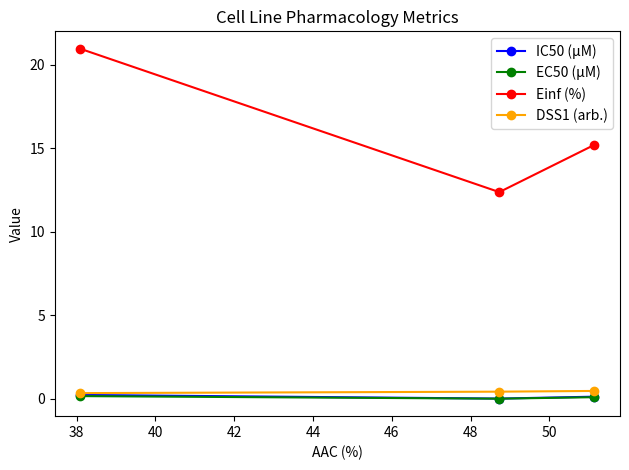

Which series has the largest range (max minus min)?

Einf (%)